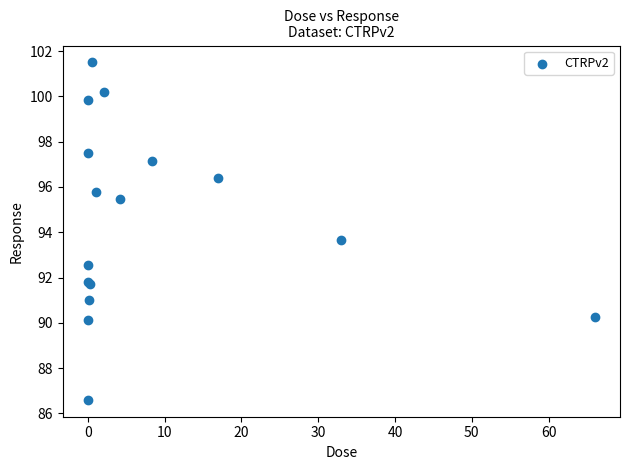

What Y value in the scatter plot is closest to 94?

93.7